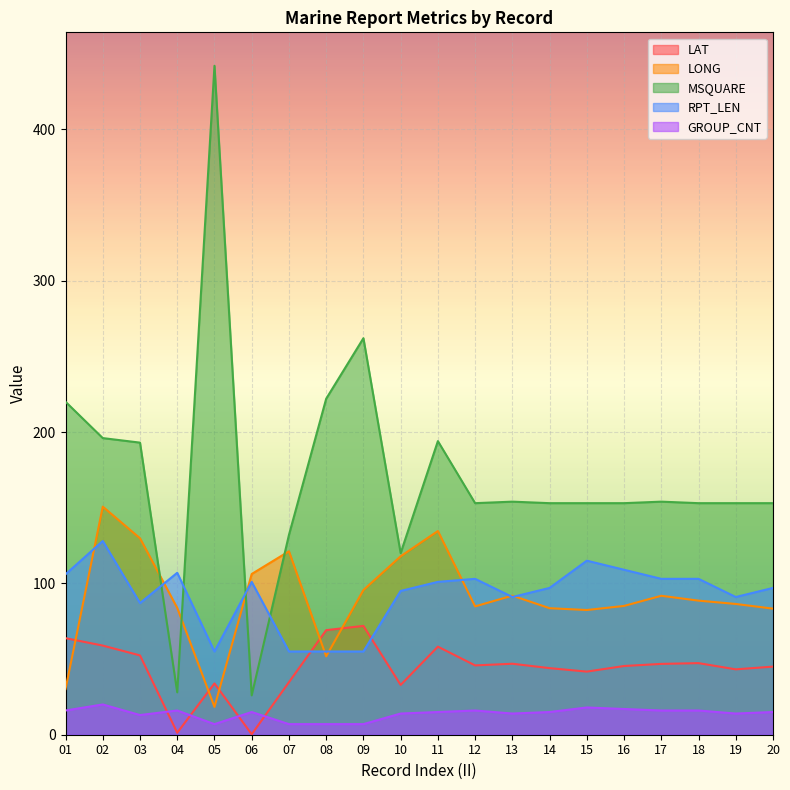

Reading left to right, extract all data points from this chart.

LAT: 01=63.8	02=58.9	03=52.4	04=1.3	05=33.9	06=0.3	07=34.7	08=69.1	09=71.9	10=32.9	11=58.2	12=45.8	13=46.9	14=44.0	15=41.7	16=45.4	17=46.8	18=47.3	19=43.2	20=45.0
LONG: 01=30.2	02=150.7	03=129.8	04=83.8	05=18.4	06=106.2	07=121.2	08=51.8	09=95.6	10=117.9	11=134.6	12=84.8	13=91.9	14=83.6	15=82.4	16=85.1	17=91.8	18=88.6	19=86.4	20=83.3
MSQUARE: 01=220.0	02=196.0	03=193.0	04=28.0	05=442.0	06=26.0	07=132.0	08=222.0	09=262.0	10=120.0	11=194.0	12=153.0	13=154.0	14=153.0	15=153.0	16=153.0	17=154.0	18=153.0	19=153.0	20=153.0
RPT_LEN: 01=106.0	02=128.0	03=87.0	04=107.0	05=55.0	06=101.0	07=55.0	08=55.0	09=55.0	10=95.0	11=101.0	12=103.0	13=91.0	14=97.0	15=115.0	16=109.0	17=103.0	18=103.0	19=91.0	20=97.0
GROUP_CNT: 01=16.0	02=20.0	03=13.0	04=16.0	05=7.0	06=15.0	07=7.0	08=7.0	09=7.0	10=14.0	11=15.0	12=16.0	13=14.0	14=15.0	15=18.0	16=17.0	17=16.0	18=16.0	19=14.0	20=15.0